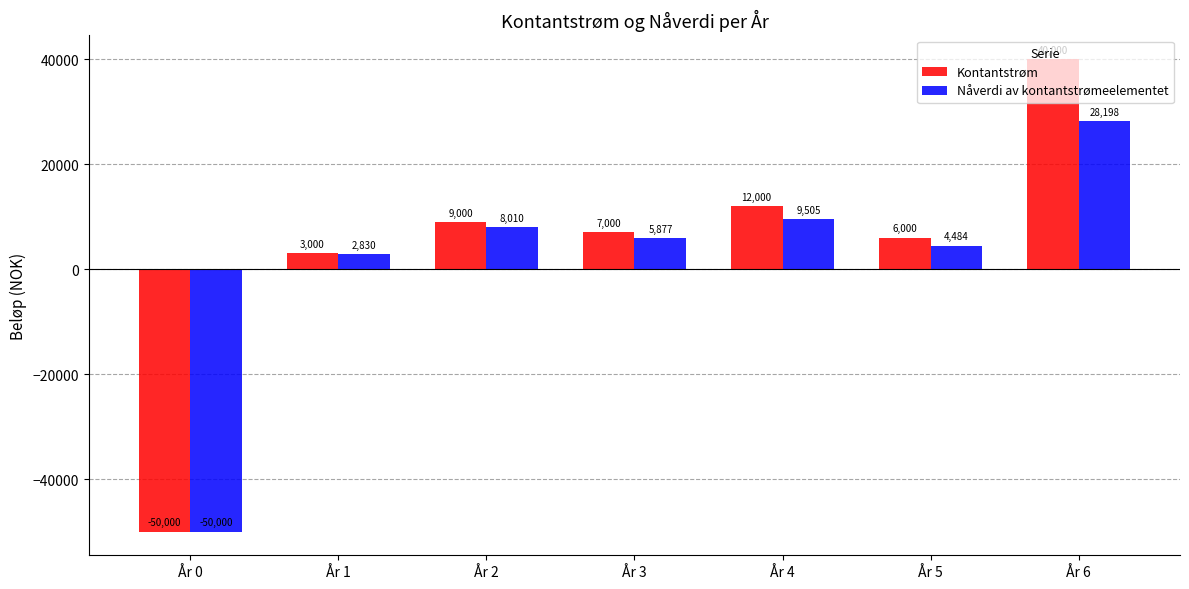

What is the value of the Nåverdi av kontantstrømeelementet bar at the 3rd from the left?

8010.0